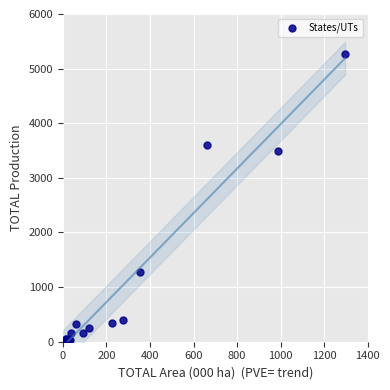

What Y value in the scatter plot is closest to 2633?

3493.9